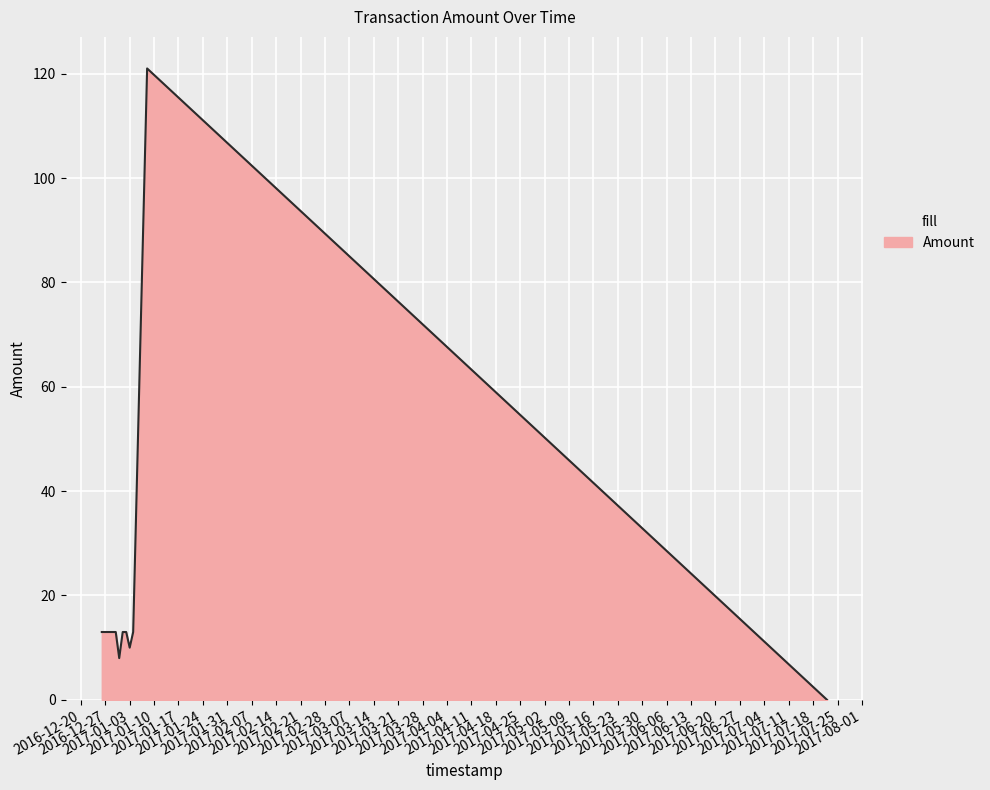

What is the difference between the maximum and minimum values?

121